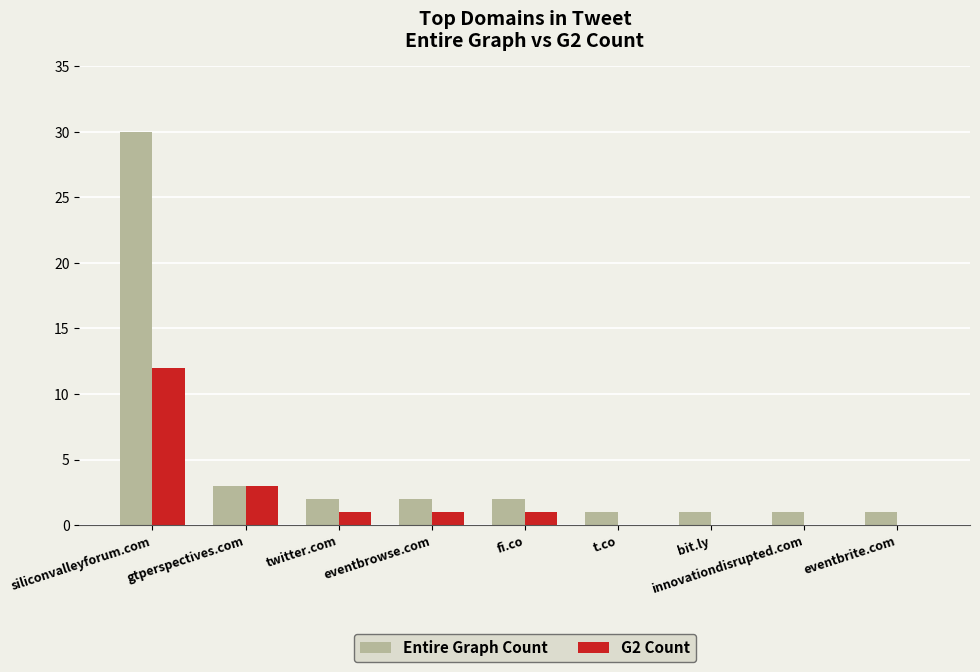

Which series changed the most between siliconvalleyforum.com and innovationdisrupted.com?

Entire Graph Count